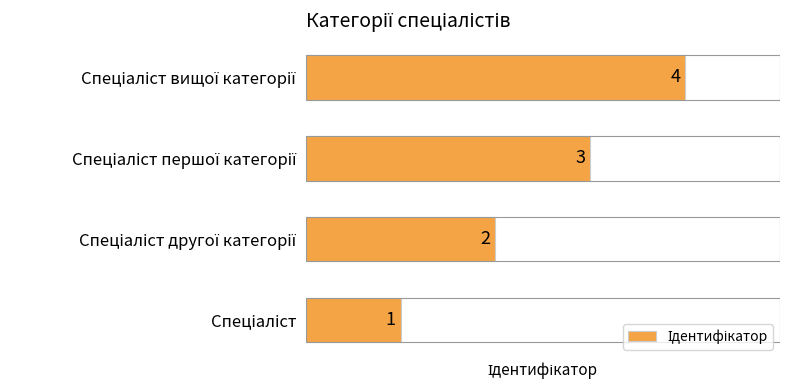

How many values are between 2 and 4?

3